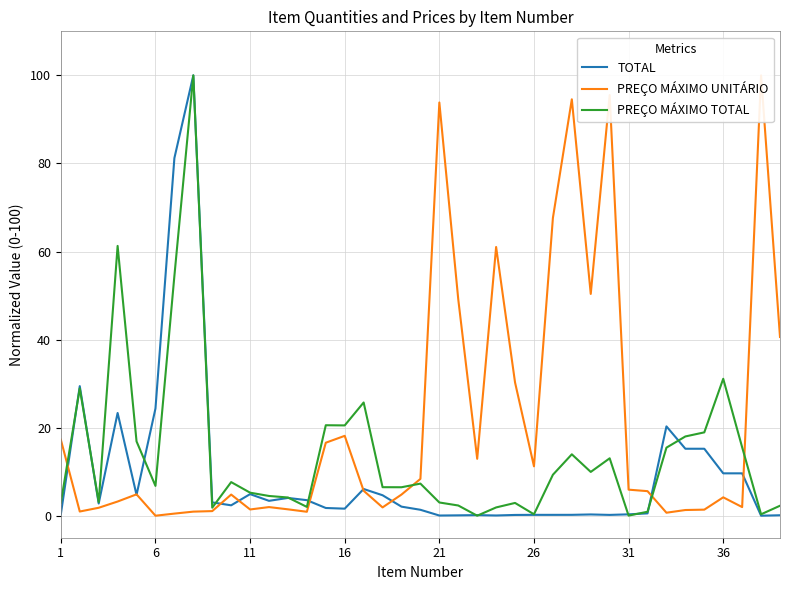

The PREÇO MÁXIMO TOTAL series shows 12.4 at 33. True or false?

False